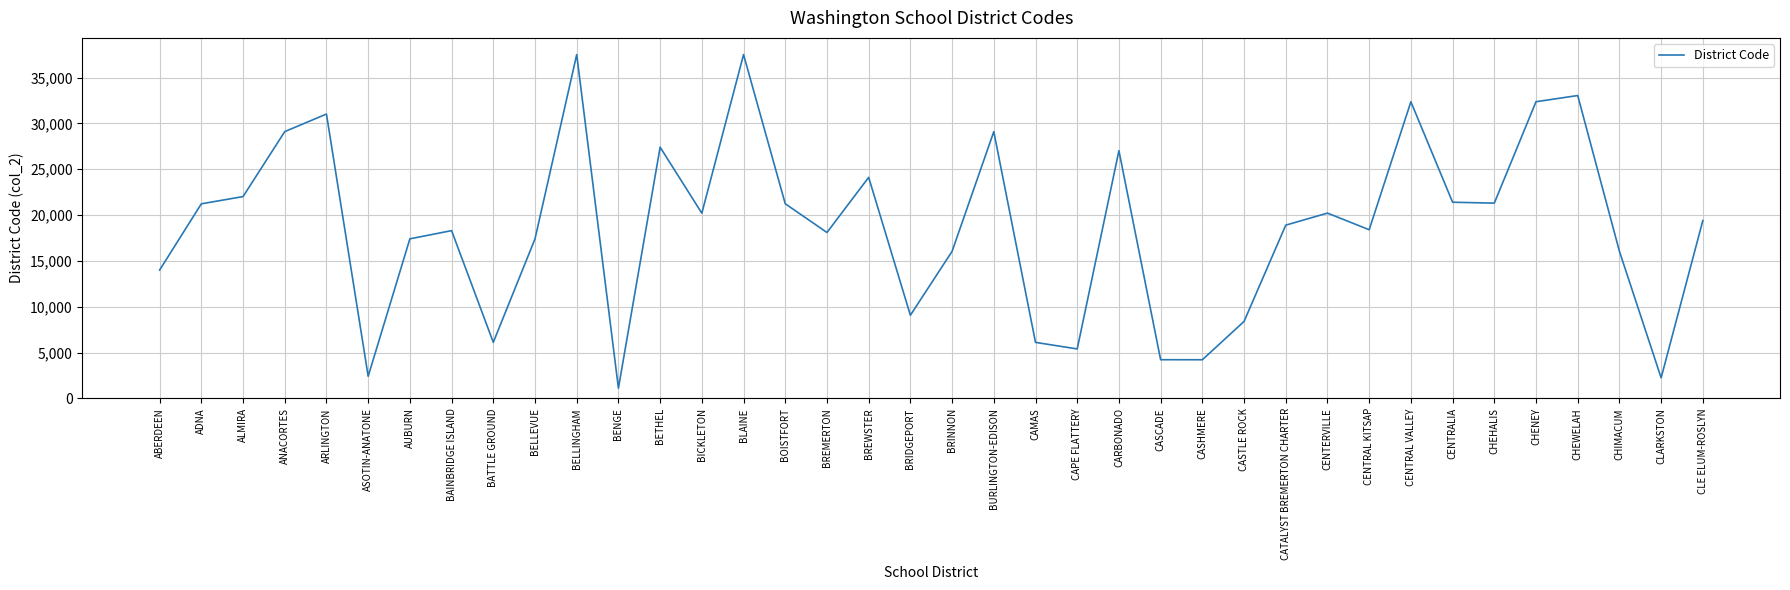

What is the minimum value shown in the chart?

1122